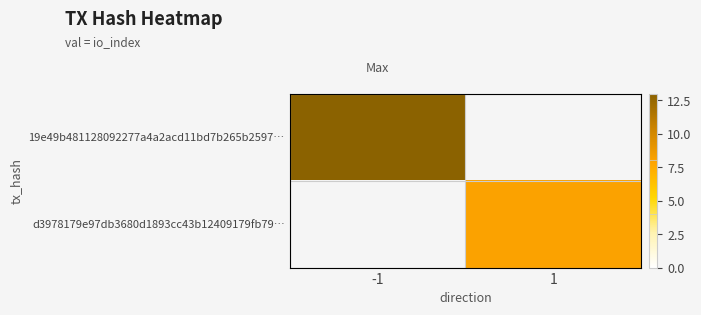

Which category has the lowest value across all series?

1